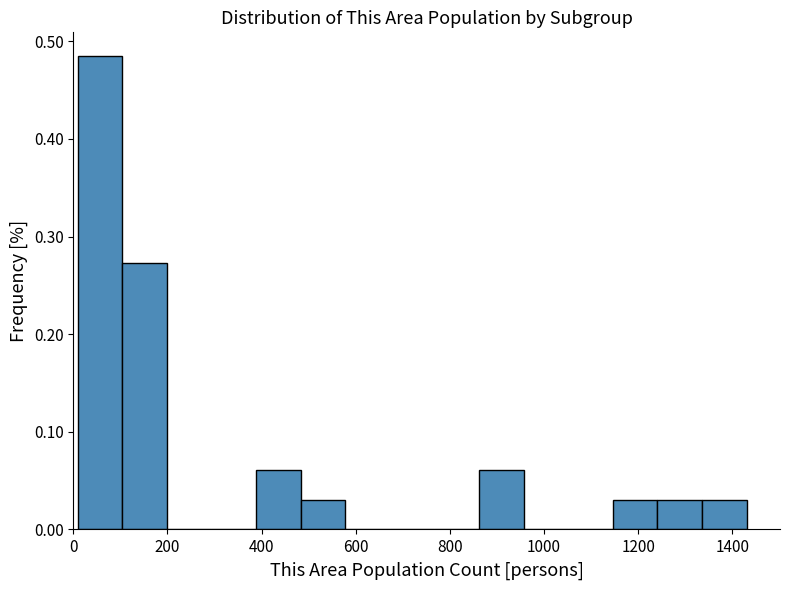

What is the height of the bar covering 1140 to 1240 on the x-axis? Neither the bar edges nor the heights are printed on the chart, so give them approximately, as read against the axes.

0.03